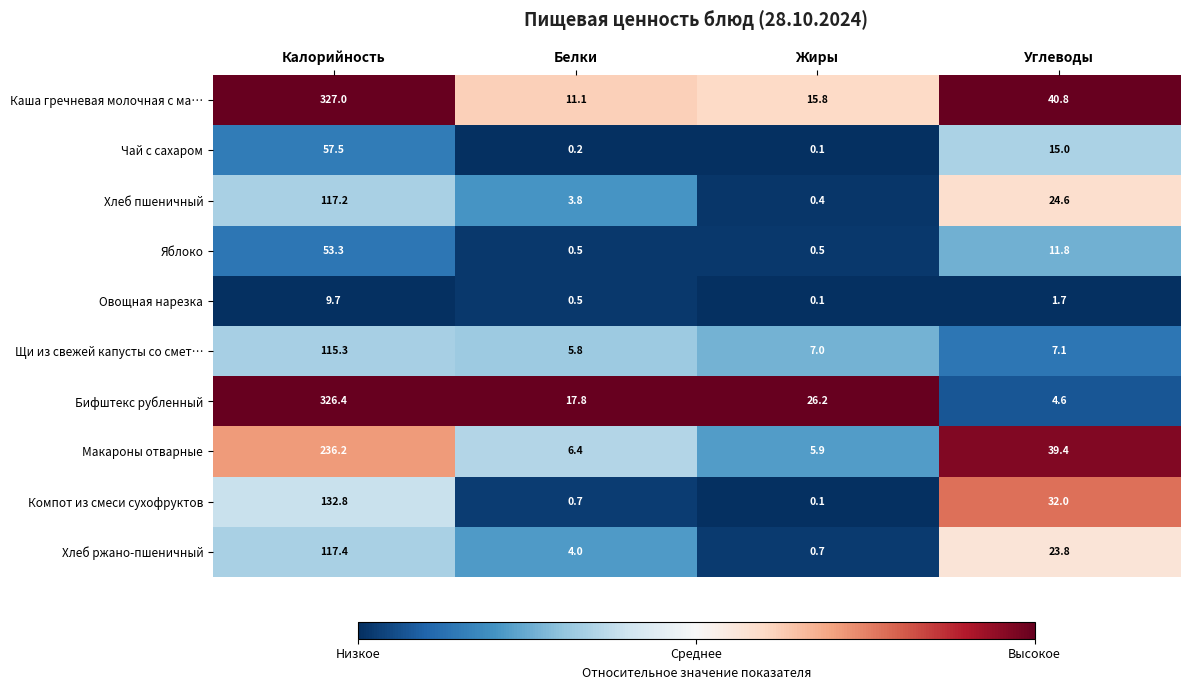

Rank the series at Калорийность from lowest to highest value.

Овощная нарезка, Яблоко, Чай с сахаром, Щи из свежей капусты со смет…, Хлеб пшеничный, Хлеб ржано-пшеничный, Компот из смеси сухофруктов, Макароны отварные, Бифштекс рубленный, Каша гречневая молочная с ма…